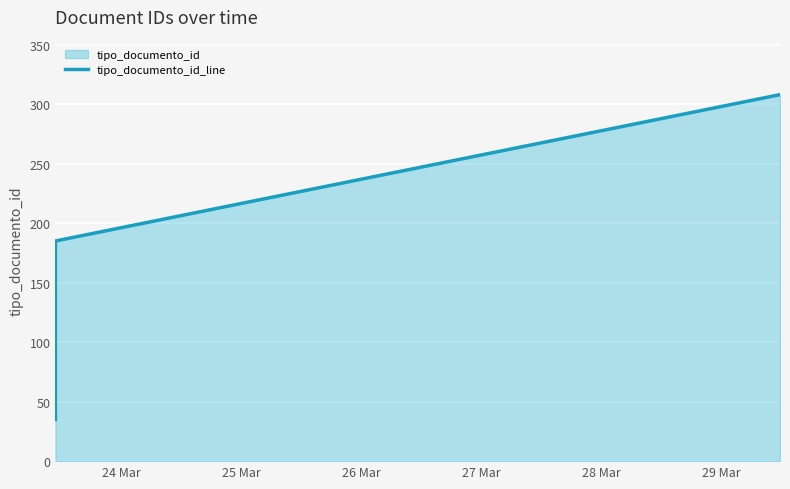

True or false: the data has more than 0 interior local peaks.

False